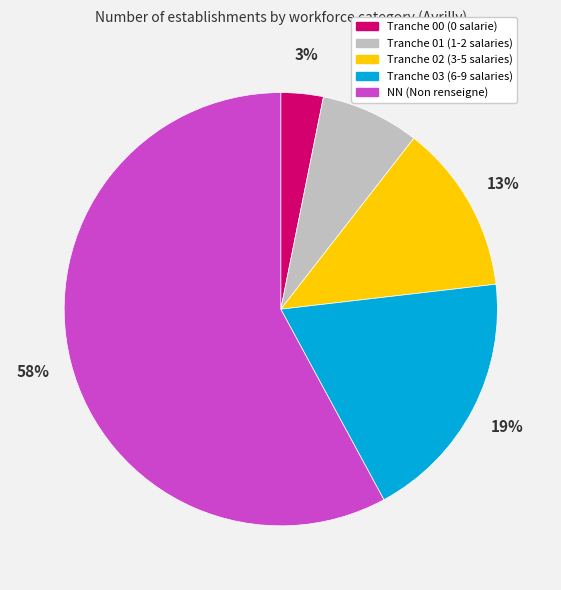

Do Tranche 02 (3-5 salaries) and Tranche 01 (1-2 salaries) together represent more than half of the pie?

No